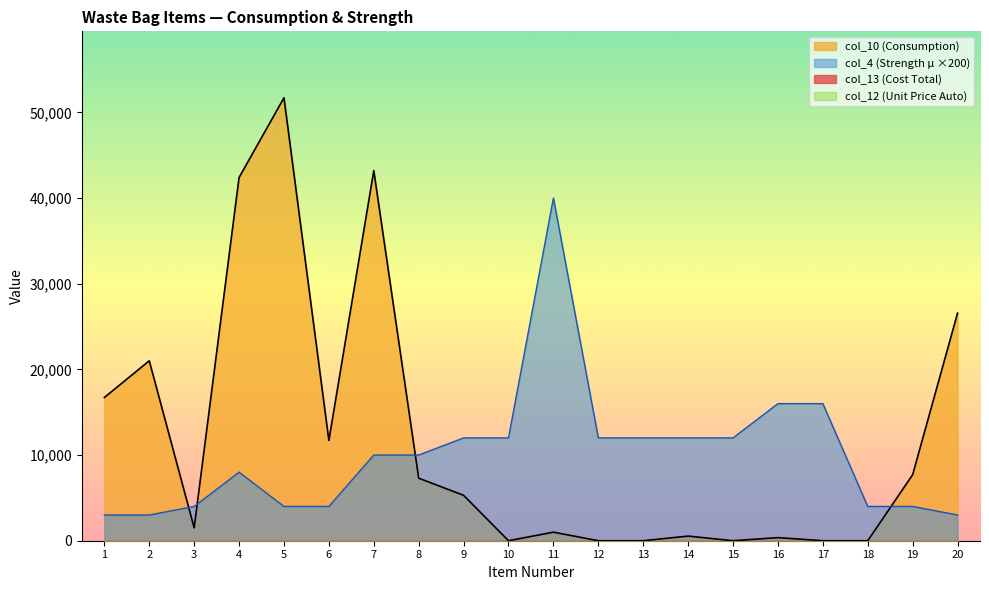

What is the value of the col_4 (Strength µ) point at the 9th from the left?

12000